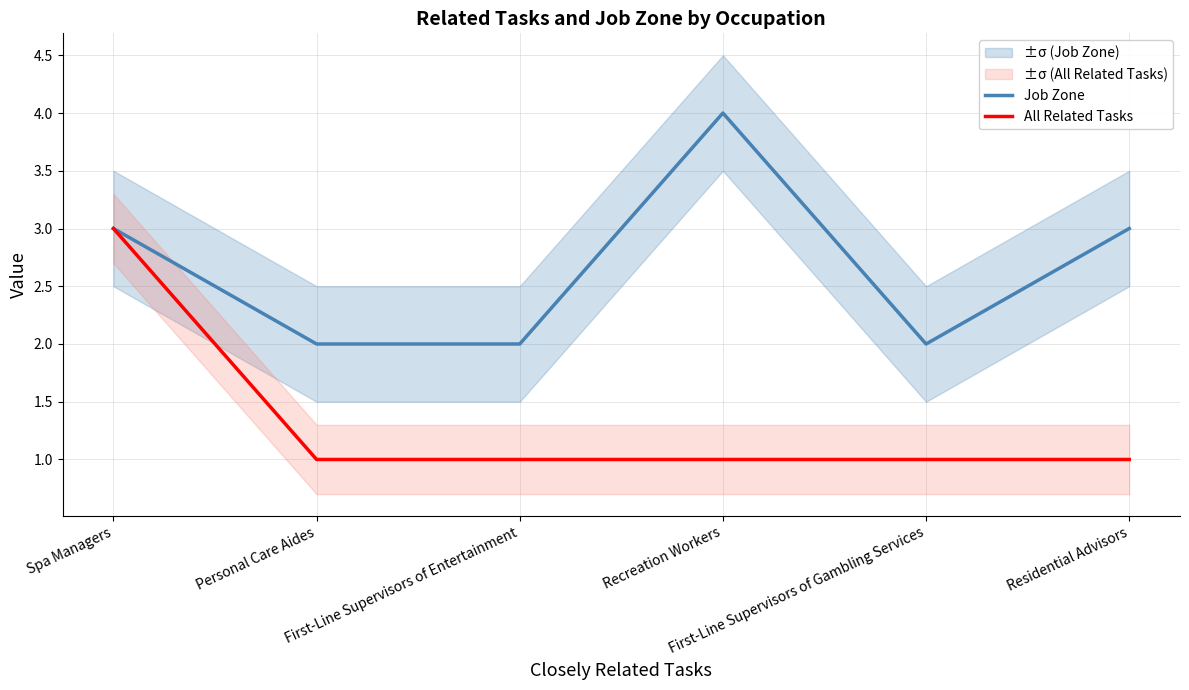

What is the label of the 5th point from the left?

First-Line Supervisors of Gambling Services